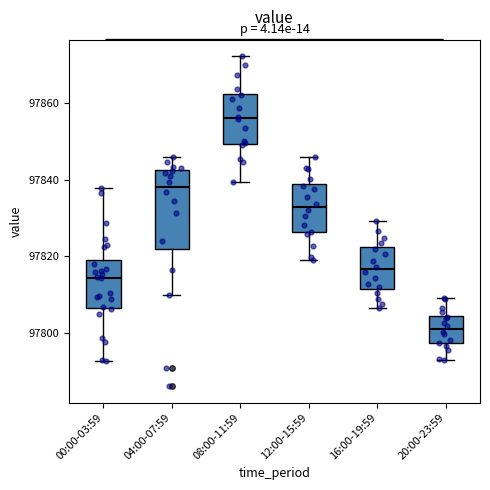

Comparing the boxes themselves (not the whiskers), which one is the tallest?

04:00-07:59